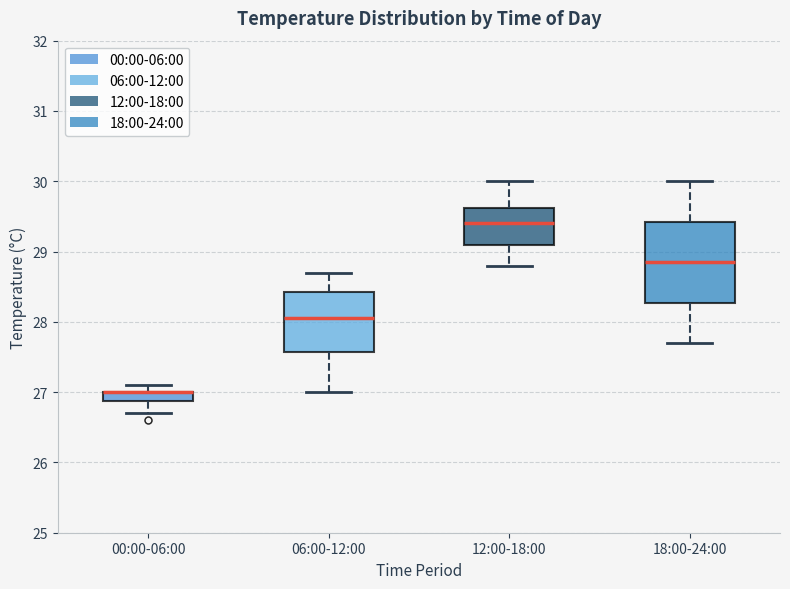

Where is the lower edge of the box for 06:00-12:00 on the y-axis? The values are not printed on the chart, so give them approximately, as read against the axis.

27.6